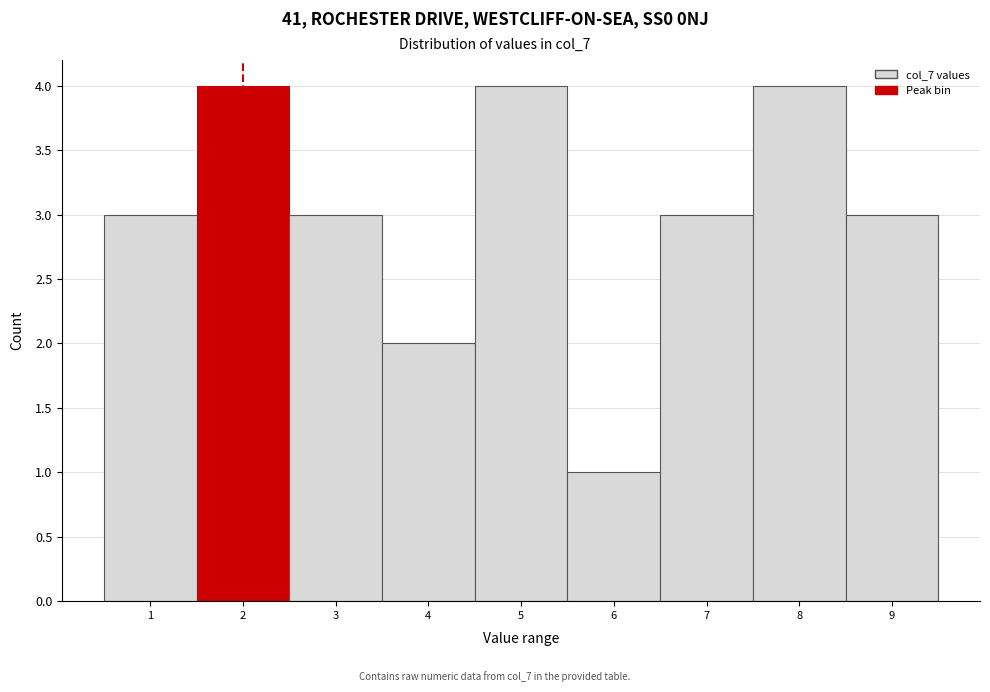

Reading left to right, transcribe this chart: for each bar, give the range it covers on the x-axis and its height. The values are not printed on the chart, so give them approximately, as read against the axis.

0.5 to 1.5: 3
1.5 to 2.5: 4
2.5 to 3.5: 3
3.5 to 4.5: 2
4.5 to 5.5: 4
5.5 to 6.5: 1
6.5 to 7.5: 3
7.5 to 8.5: 4
8.5 to 9.5: 3